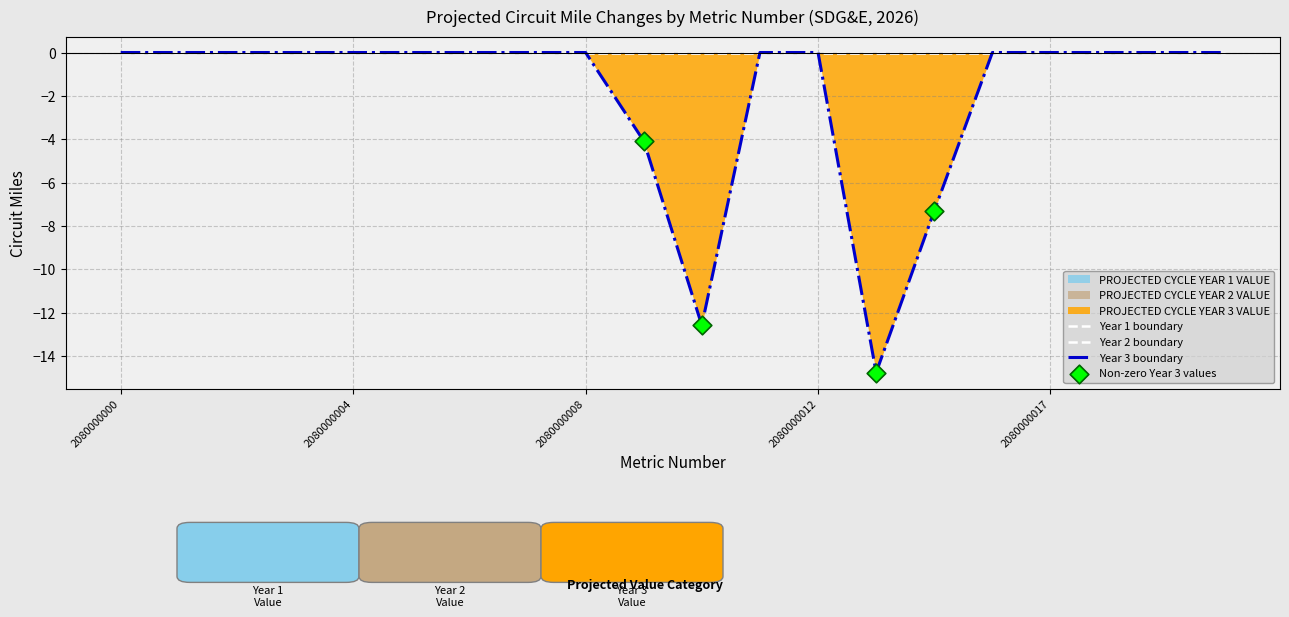

Which series has the largest total across all categories?

PROJECTED CYCLE YEAR 1 VALUE